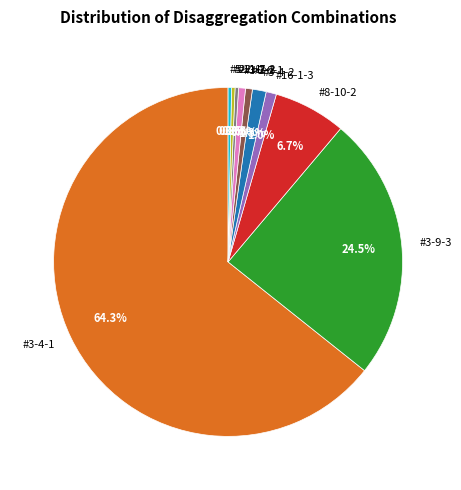

Combined, do #5-2-1 and #3-9-3 account for over 50%?

No